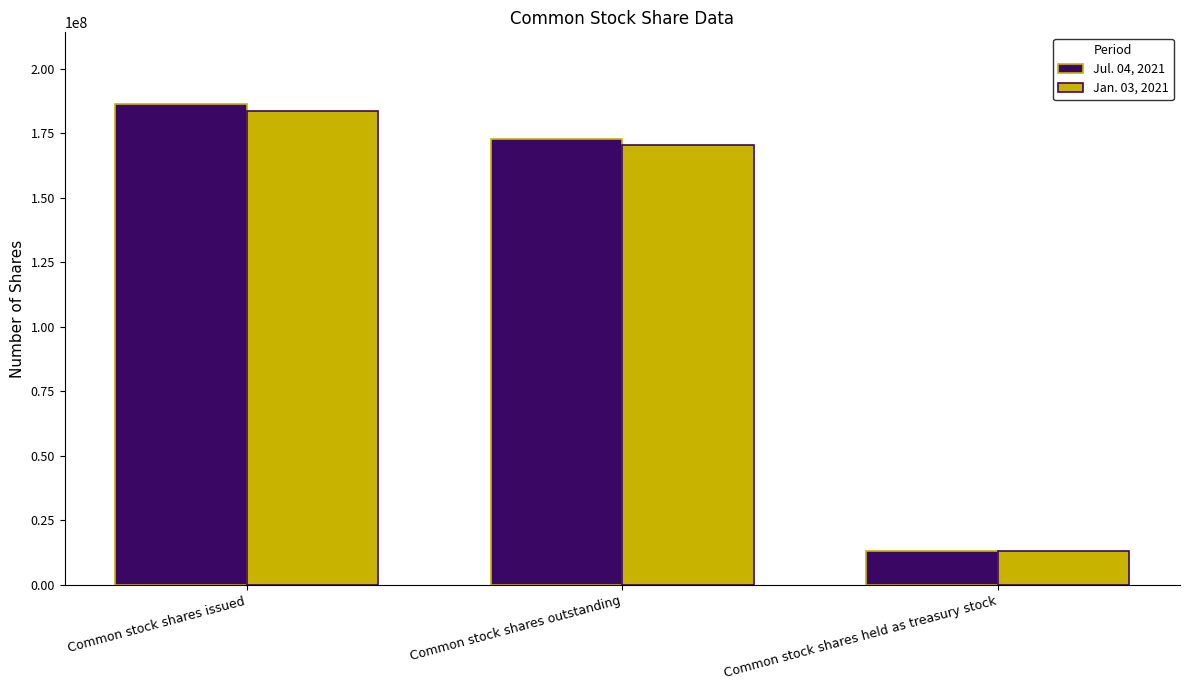

The Jan. 03, 2021 series shows 170428000 at Common stock shares outstanding. True or false?

True